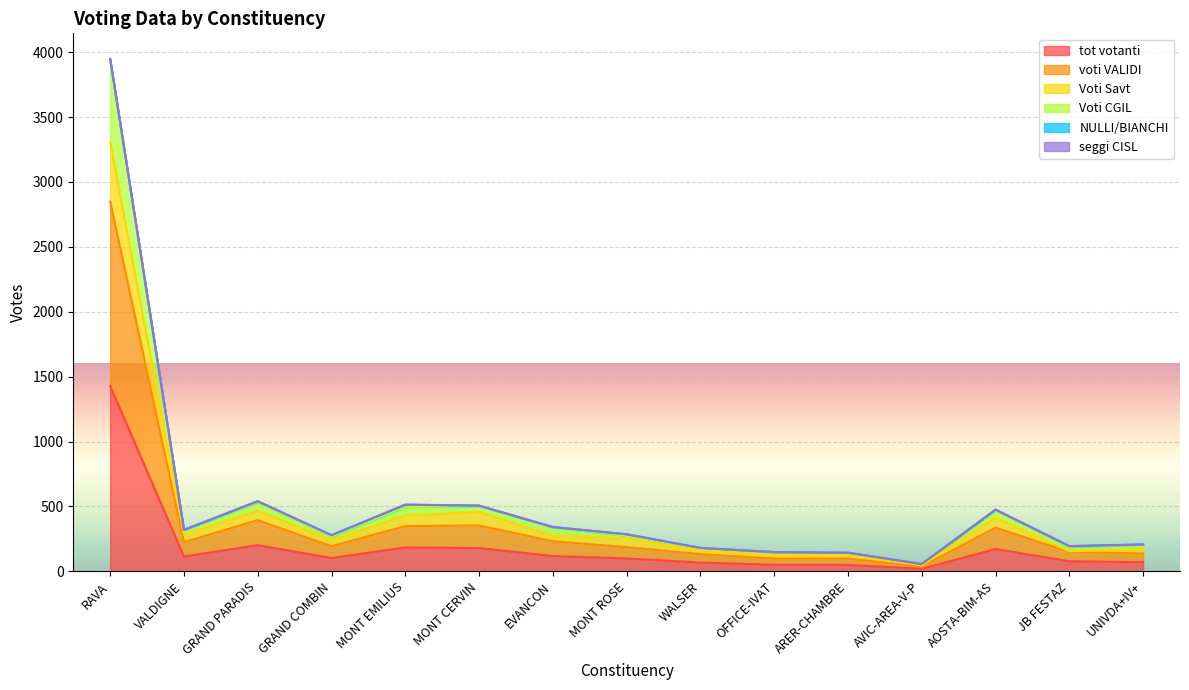

True or false: tot votanti has more than 2 interior local peaks.

True